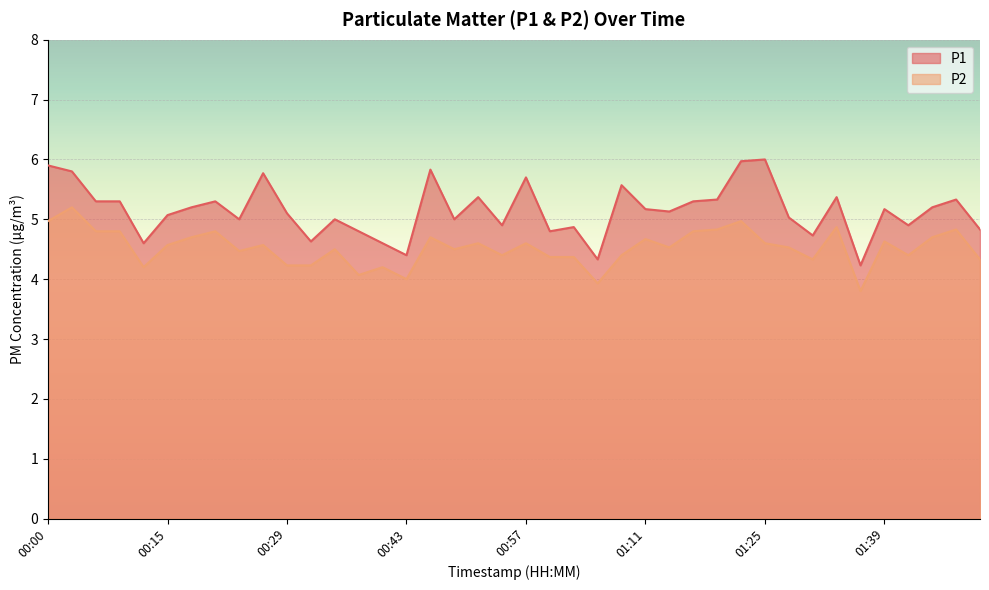

Which has a higher value, 00:46 or 01:08?

00:46